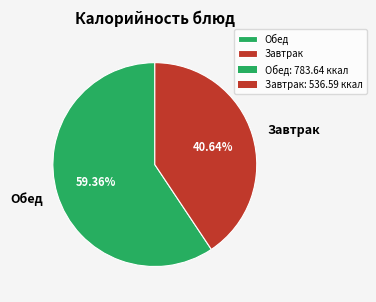

Does Завтрак account for over 50% of the chart?

No